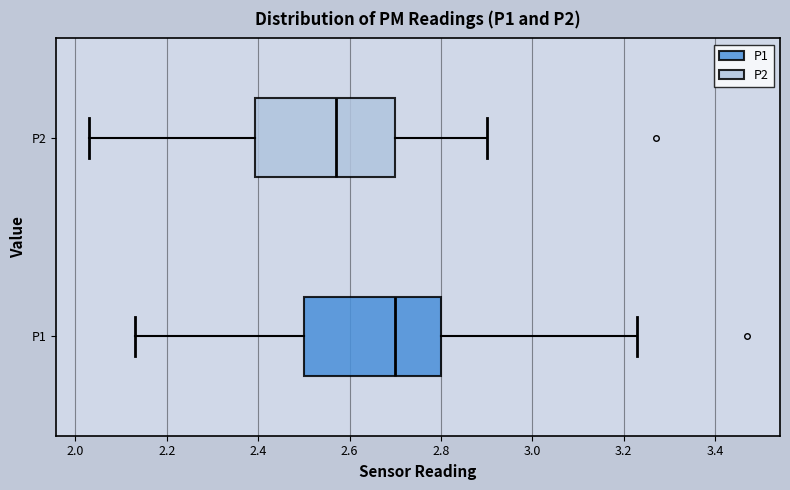

Which box's median line is the furthest to the right?

P1